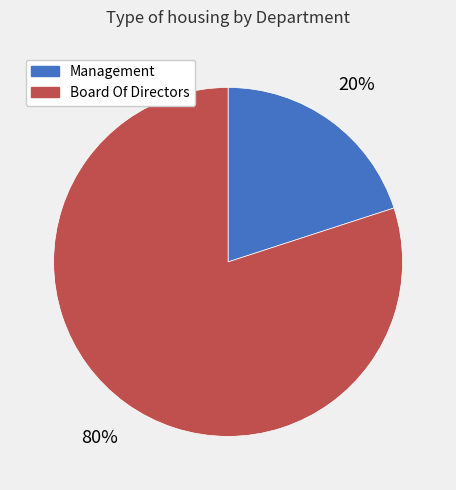

To the nearest percent, what is the difference between the largest and smallest slice percentages?

60%